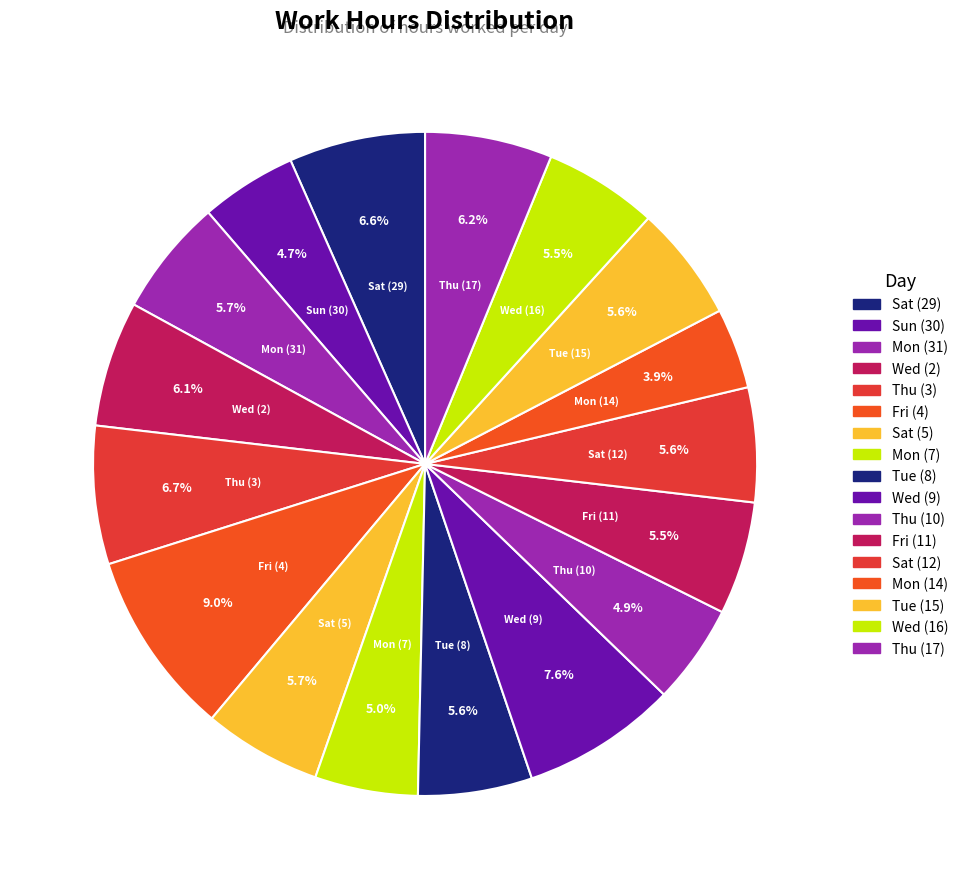

Count the number of slices in the pie.

17